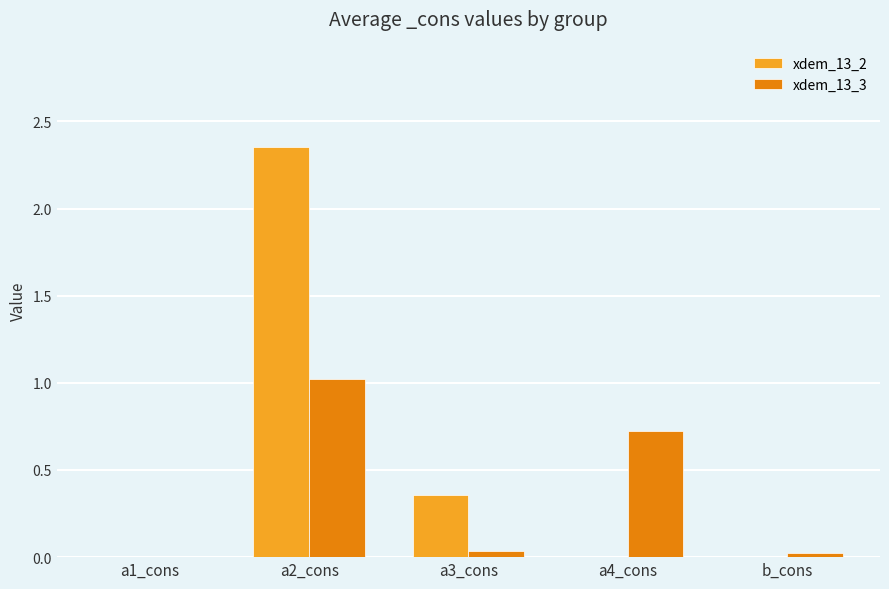

Which series has the largest range (max minus min)?

xdem_13_2